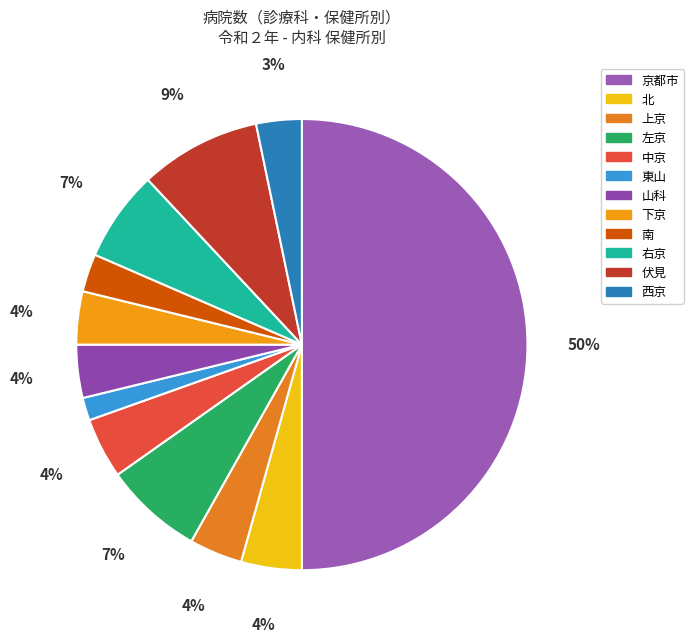

Combined, do 上京 and 東山 account for over 50%?

No